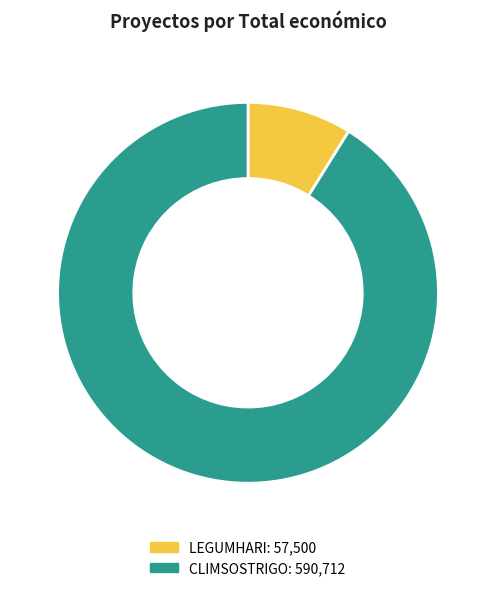

Is there any slice that represents more than half of the pie?

Yes